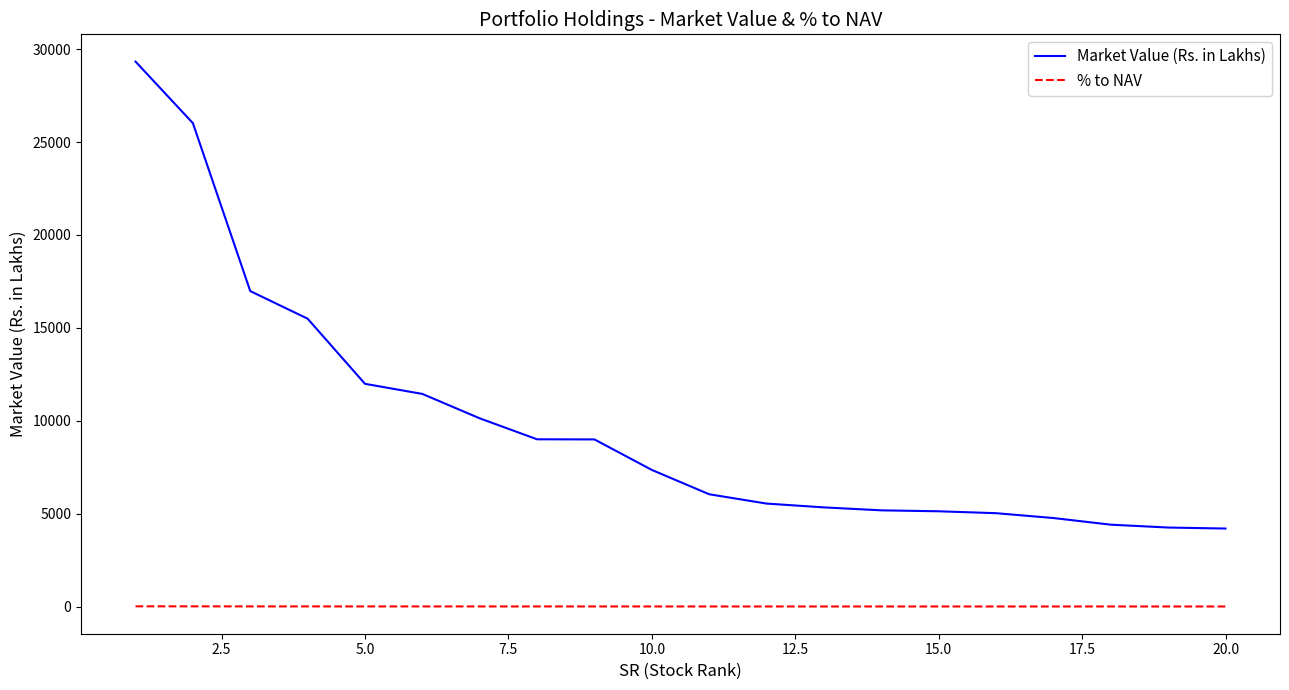

Which series has the largest total across all categories?

Market Value (Rs. in Lakhs)